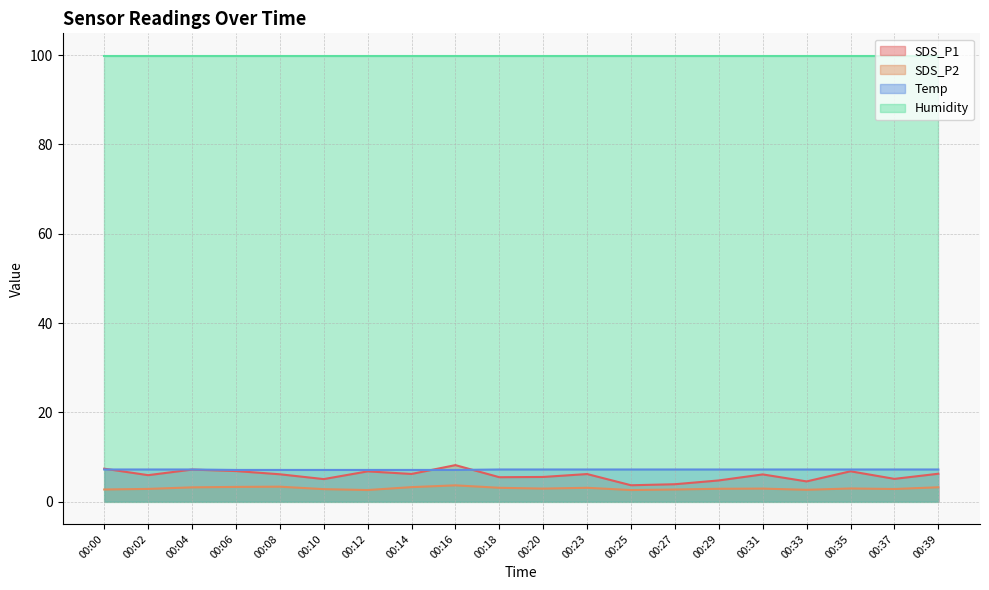

True or false: SDS_P2 has a value of 0.9 at 00:08.

False